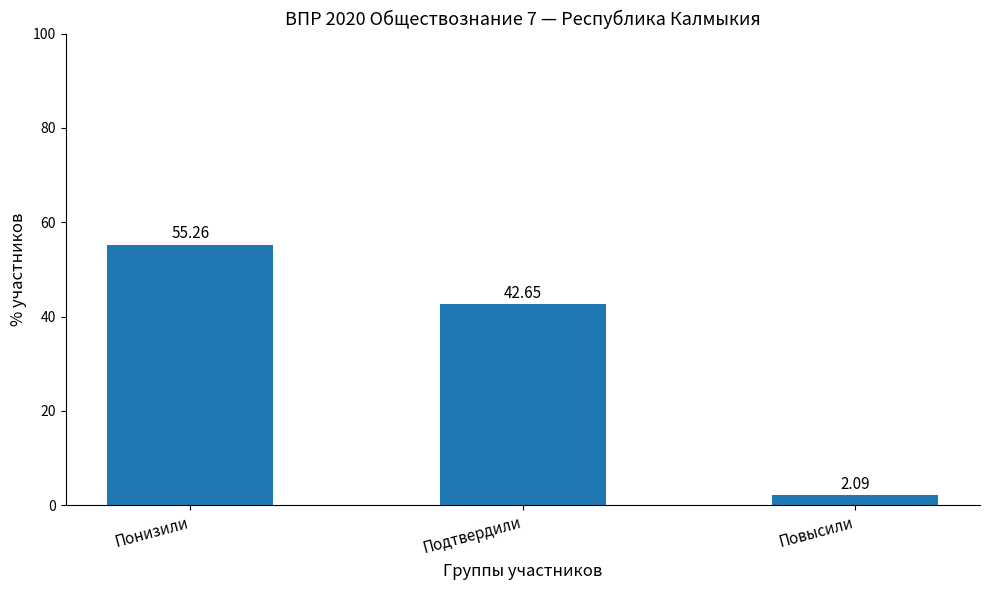

At which label is the value closest to 28?

Подтвердили